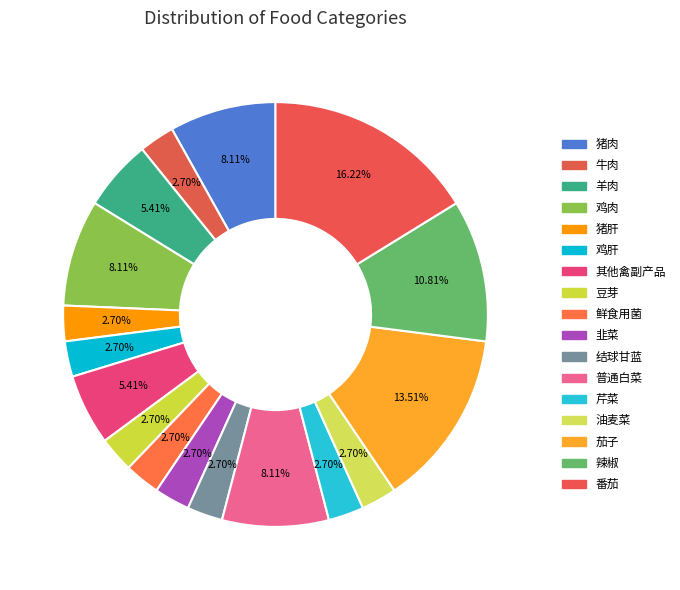

How many slices are in this pie chart?

17